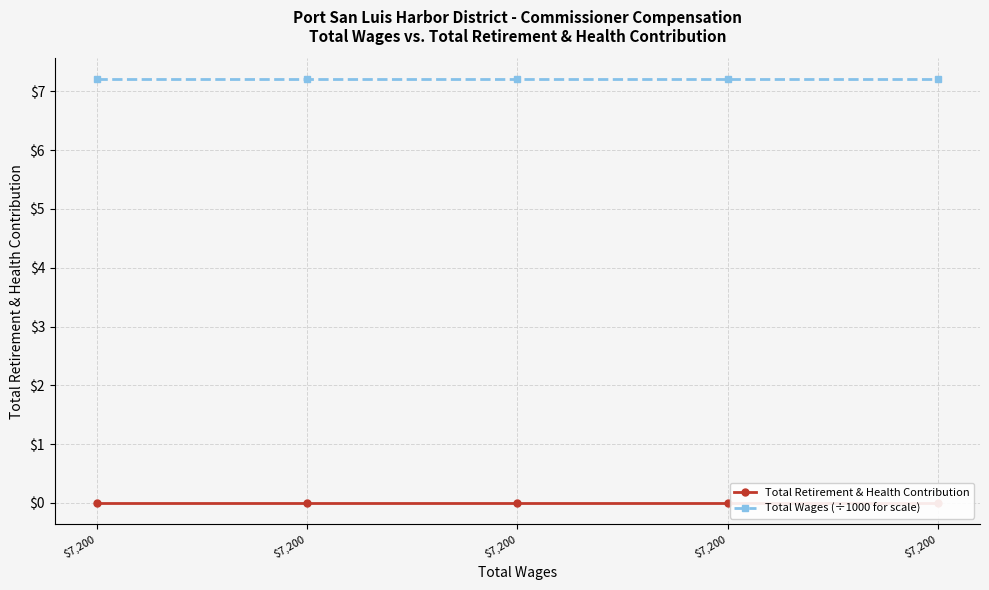

Which label corresponds to the smallest value in the chart?

$7,200